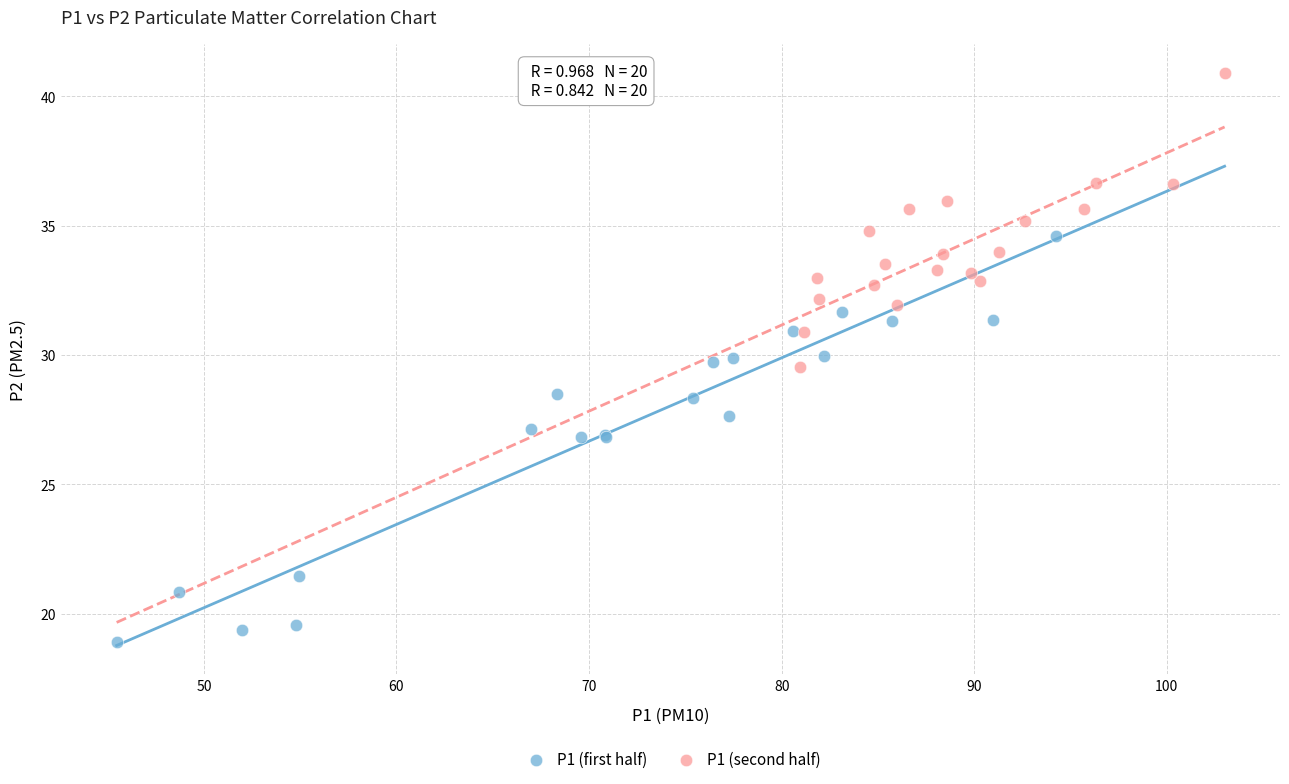

Which series reaches the minimum Y coordinate?

P1 (first half)